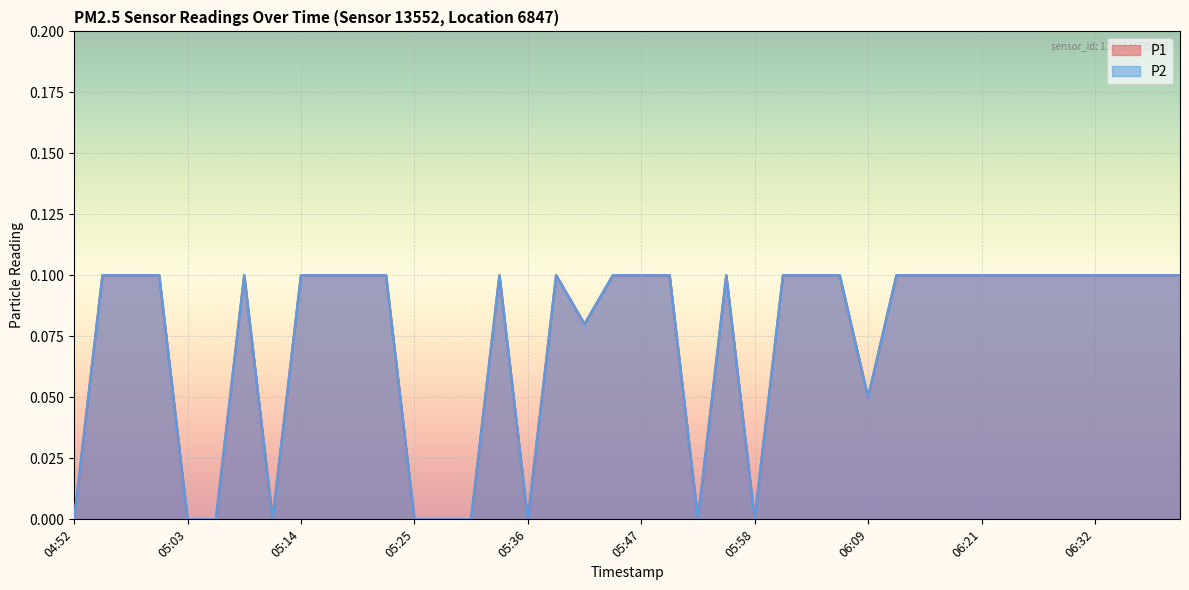

True or false: P1 and P2 intersect in this chart.

False